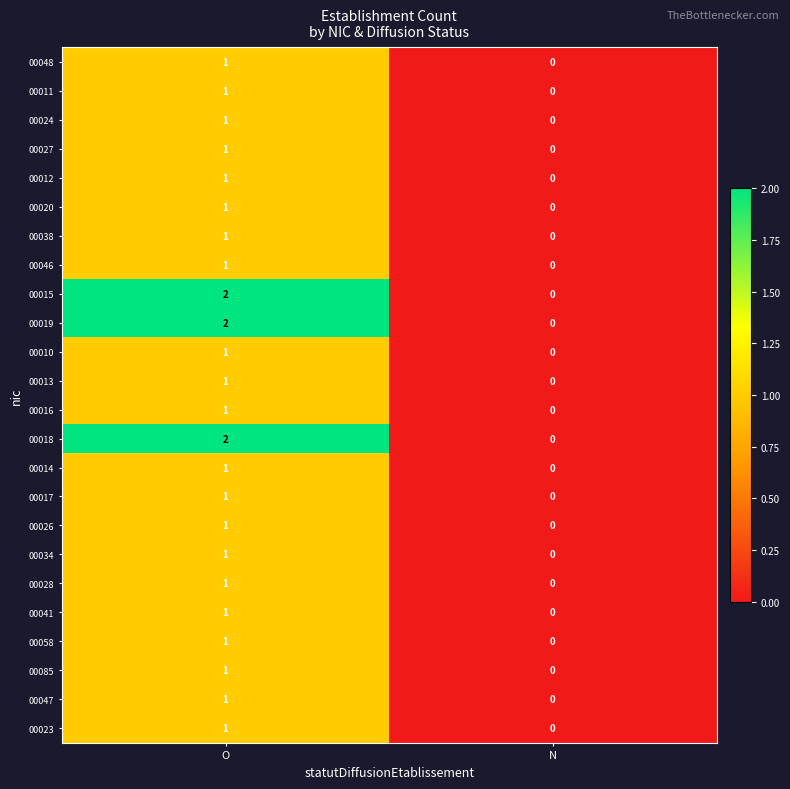

At which label is 00034 closest to 0?

N